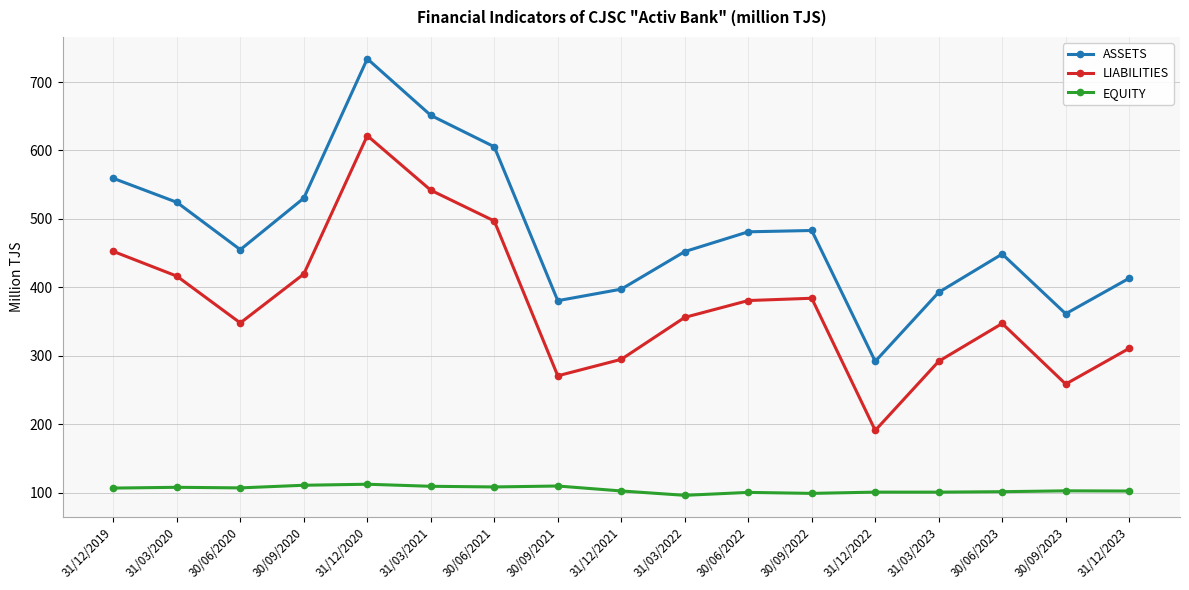

True or false: LIABILITIES and ASSETS intersect in this chart.

False